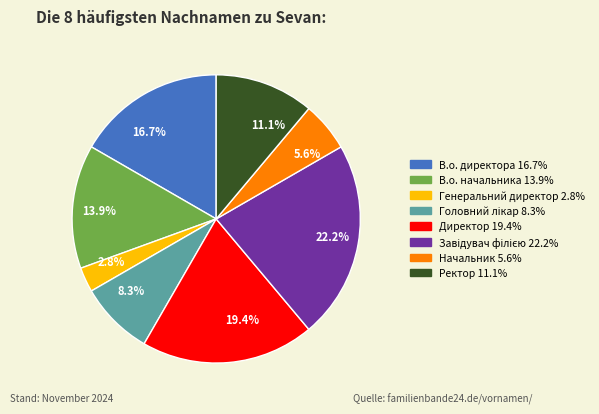

To the nearest percent, what is the difference between the Начальник and В.о. директора slice percentages?

11%